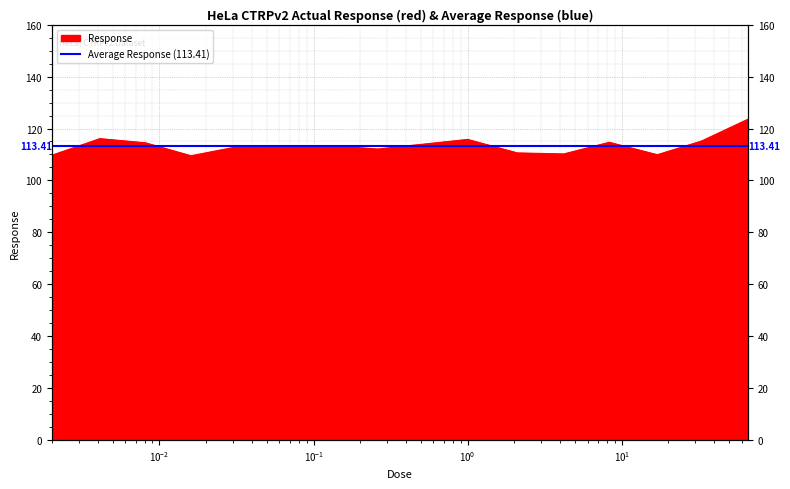

What is the average value?

113.4